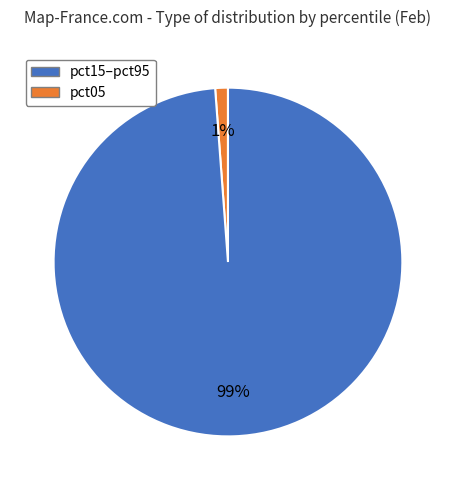

Does any single category account for the majority?

Yes